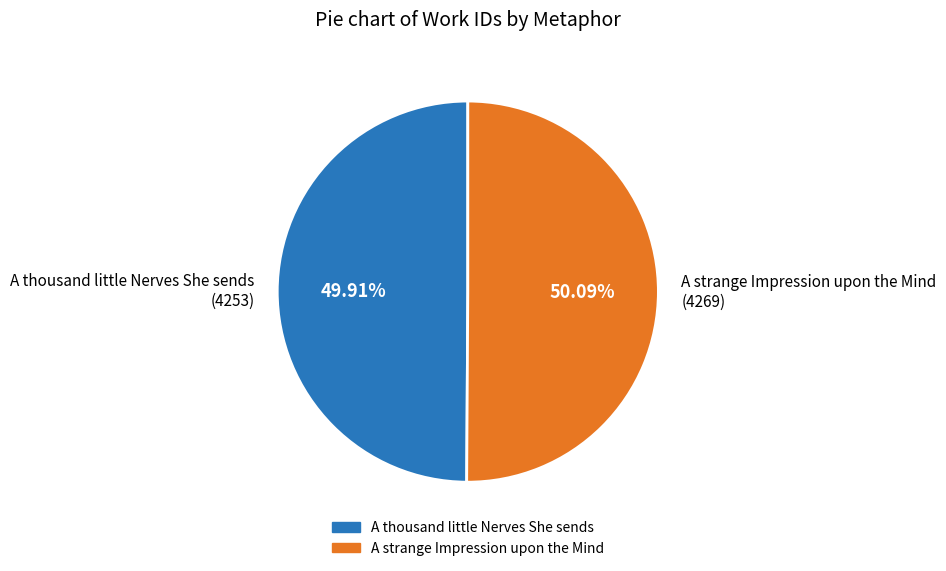

Approximately how many times larger is the value at A strange Impression upon the Mind (4269) compared to A thousand little Nerves She sends (4253)?

1.0